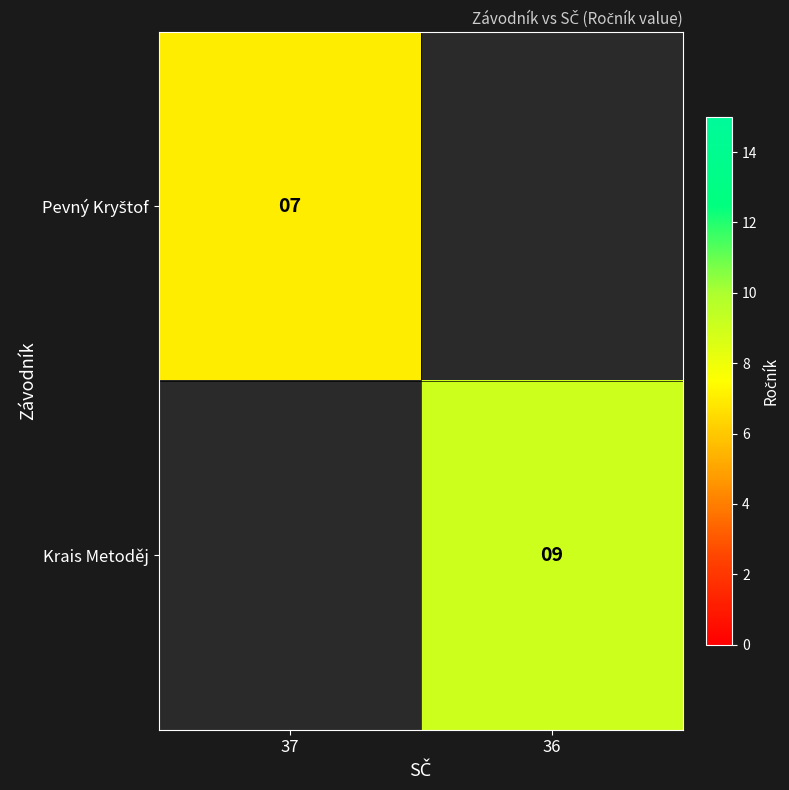

Is it true that Krais Metoděj equals 9 at 36?

True